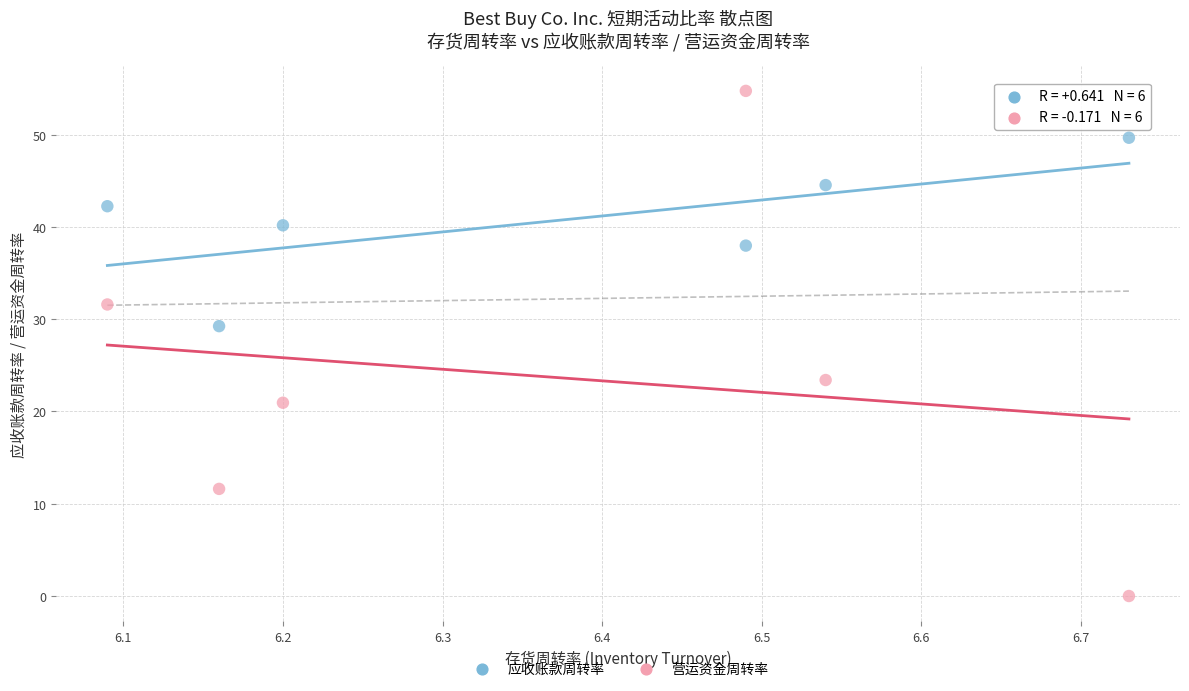

Which series reaches the minimum Y coordinate?

营运资金周转率